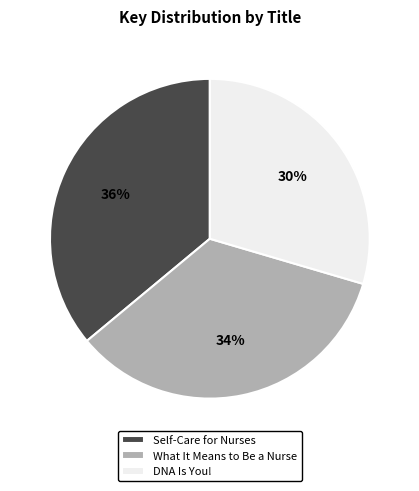

Count the number of slices in the pie.

3